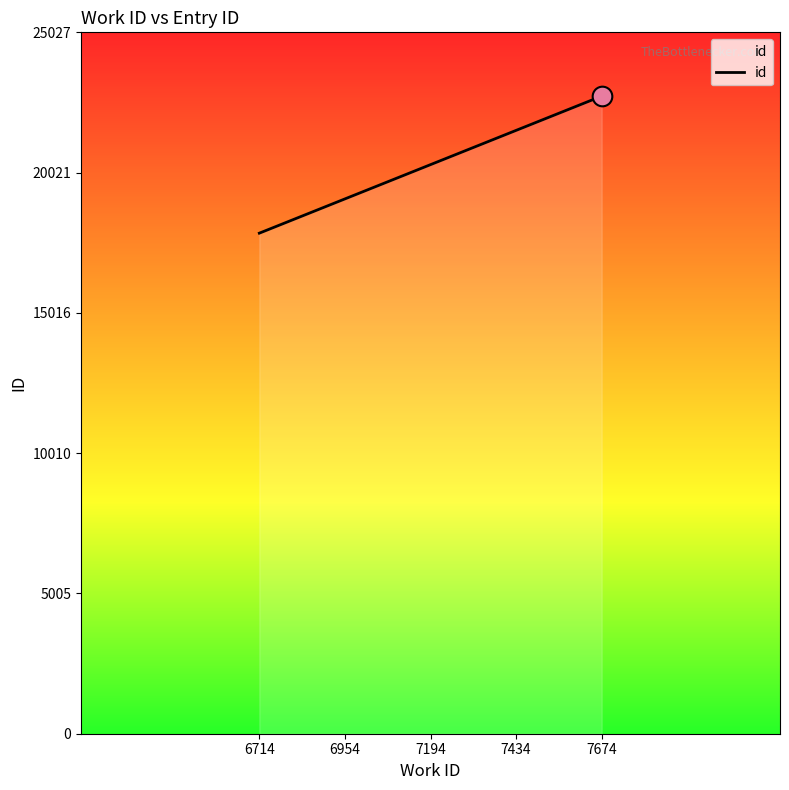

What is the ratio of the value at 7194 to the value at 6954?

1.0